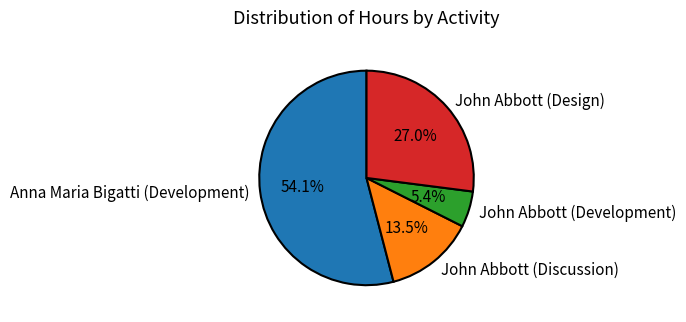

Rank the categories by value from lowest to highest.

John Abbott (Development), John Abbott (Discussion), John Abbott (Design), Anna Maria Bigatti (Development)